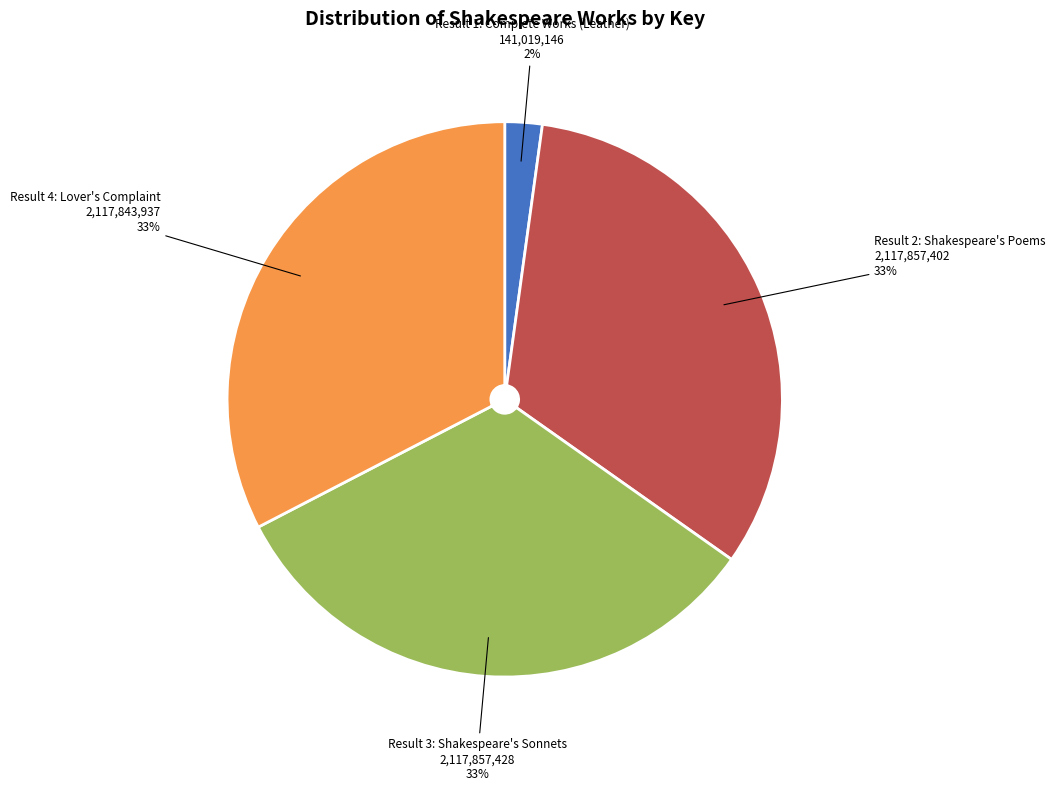

Which category has the smallest portion of the pie?

Result 1: Complete Works (Leather)